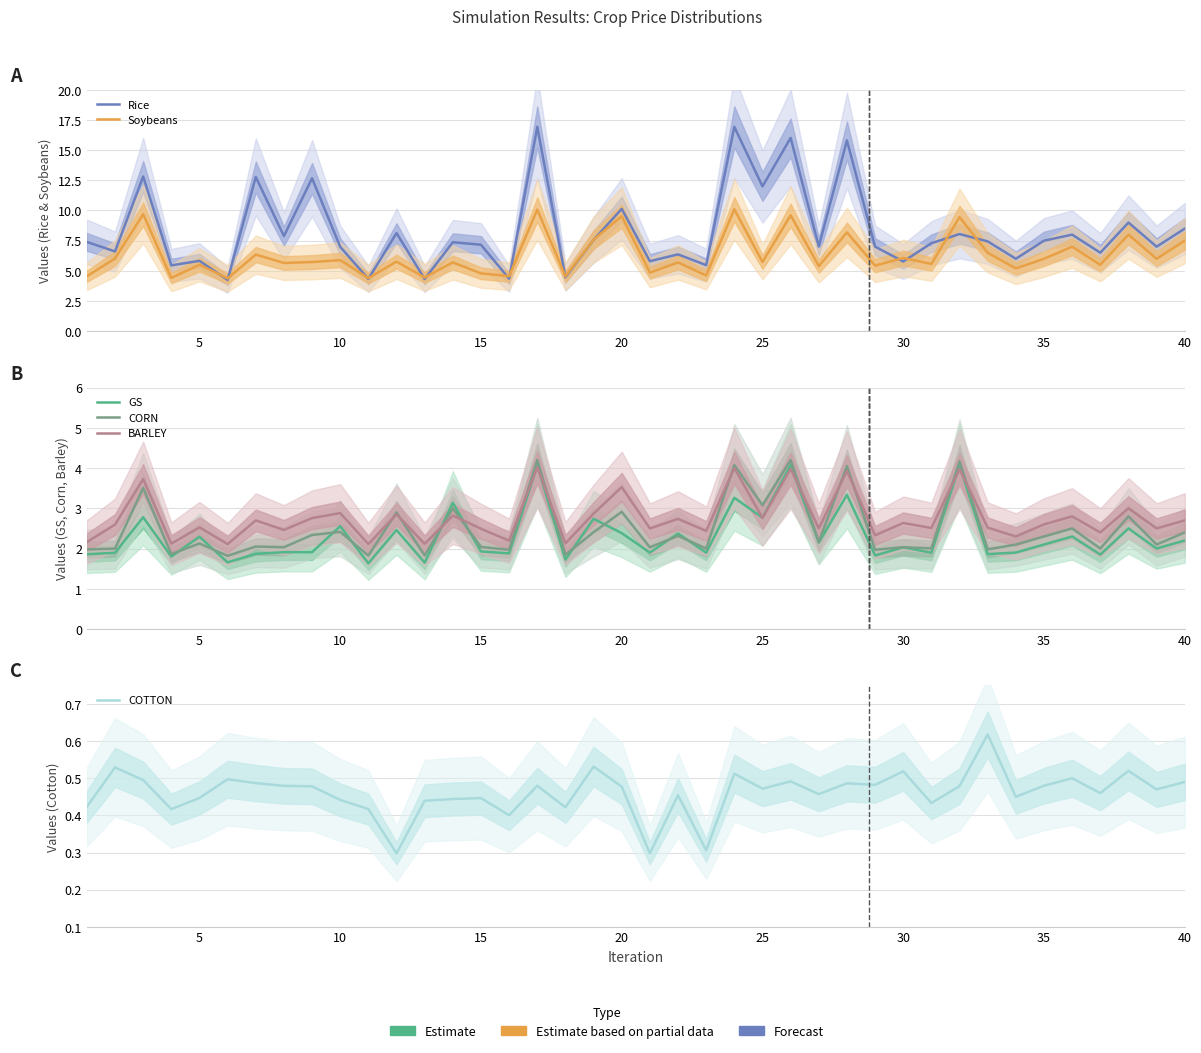

How many lines are shown in the chart?

6